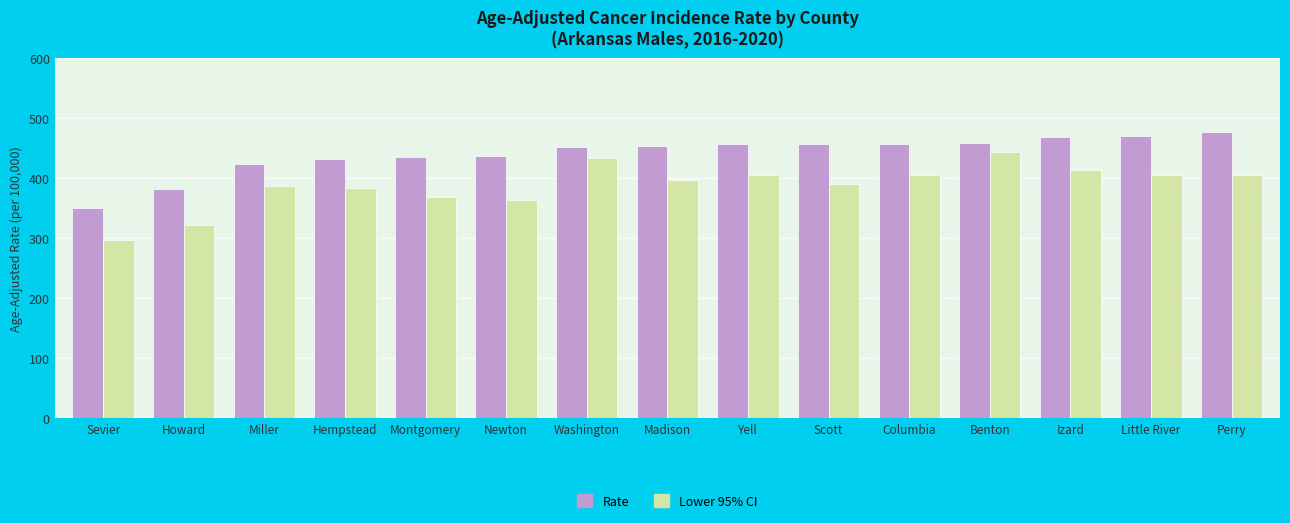

List the series in order of their overall mean, lowest first.

Lower 95% CI, Rate